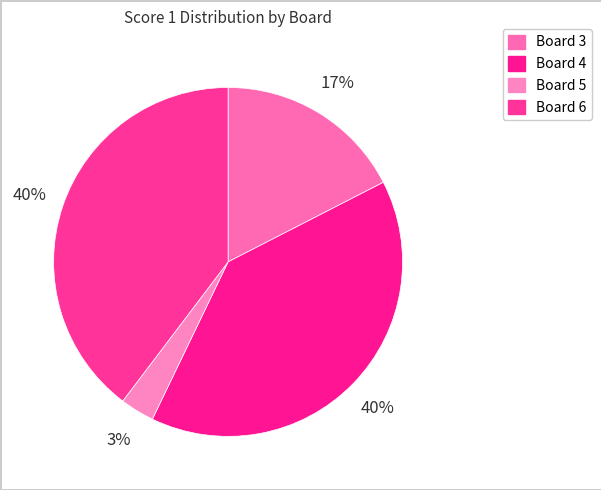

Rank the categories by value from highest to lowest.

Board 4, Board 6, Board 3, Board 5